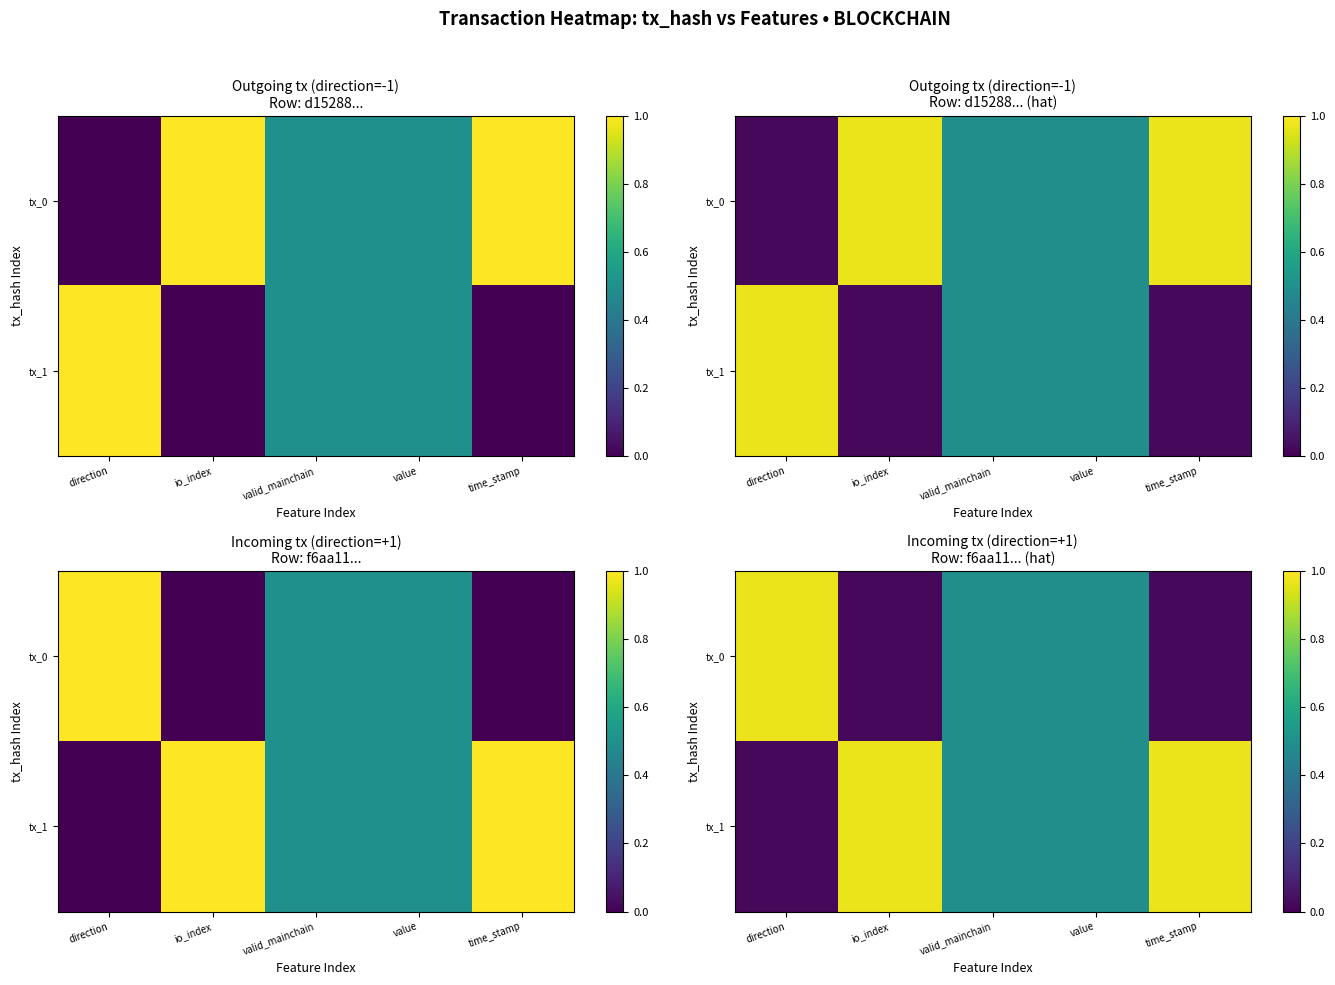

At which label does tx_0 reach its peak?

direction